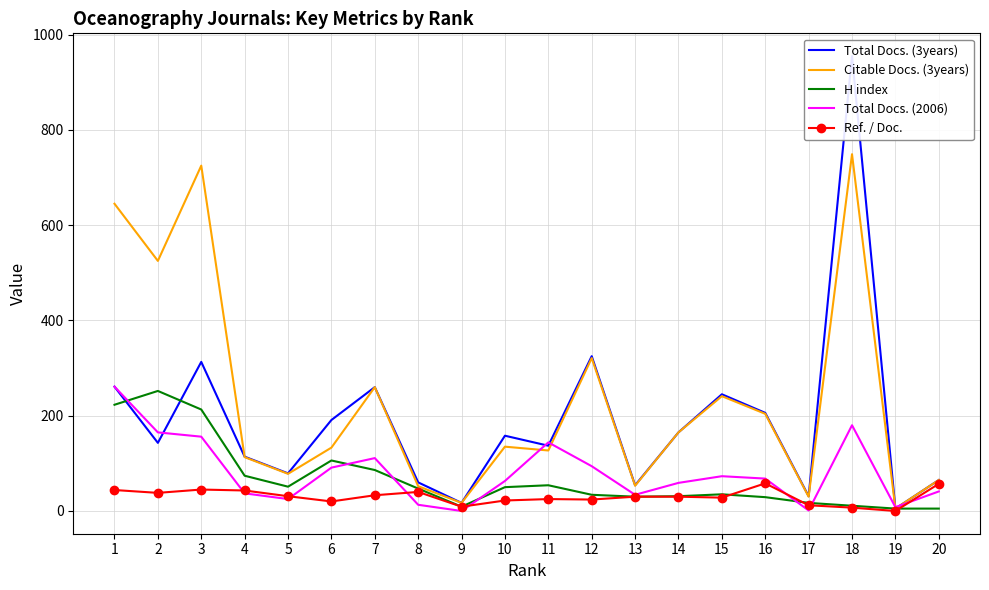

Which label corresponds to the smallest value in the chart?

9